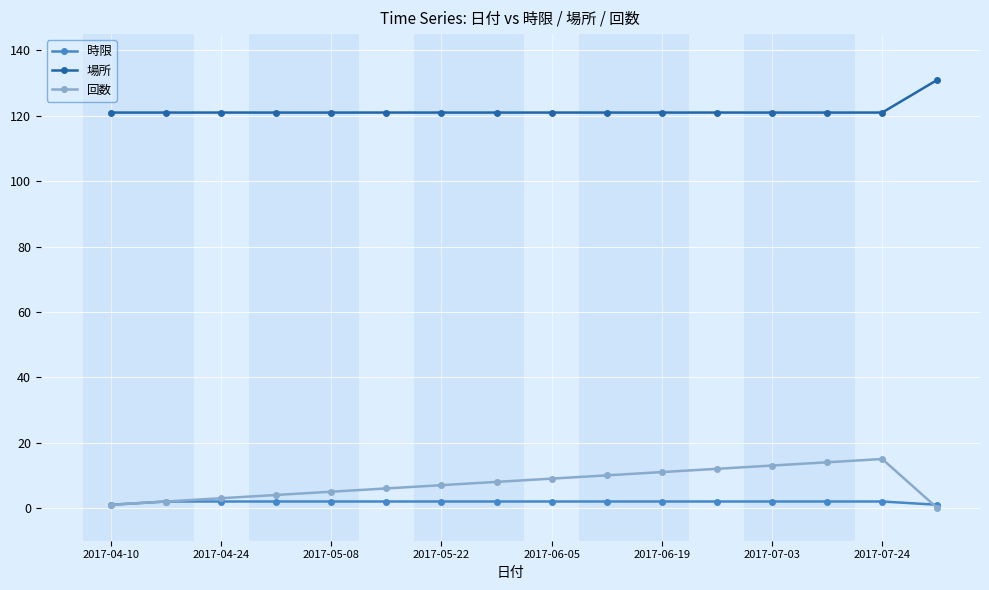

What is the greatest value displayed?

131